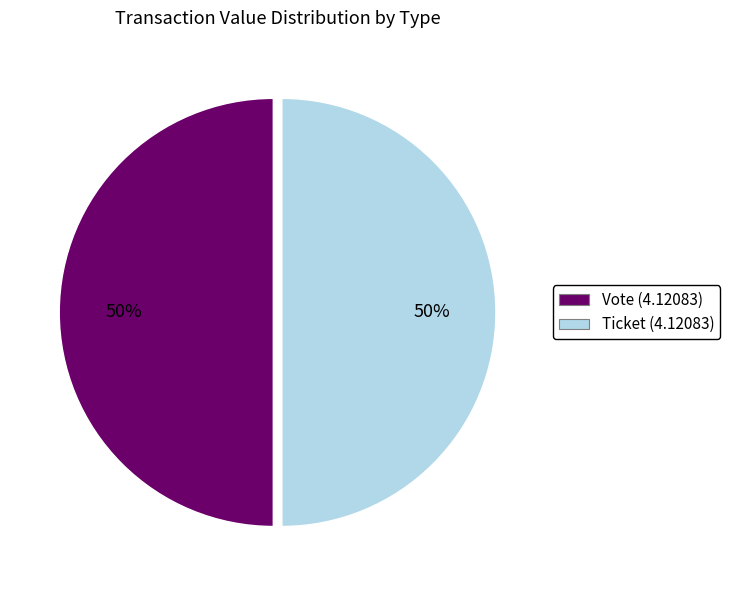

How many slices are in this pie chart?

2